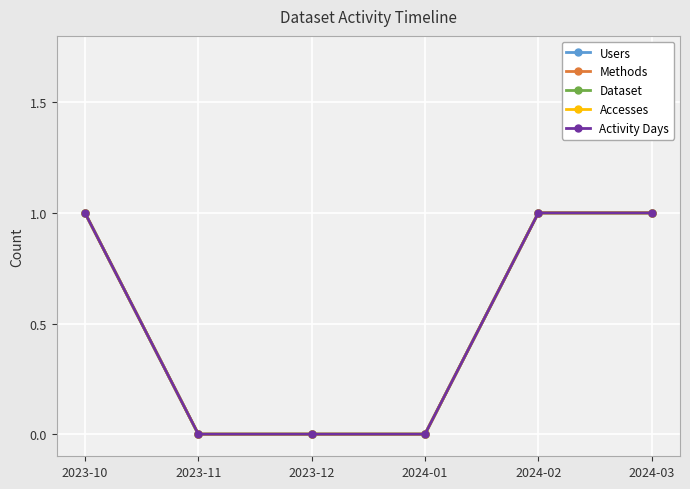

Is this an area chart (filled region under the line)?

No